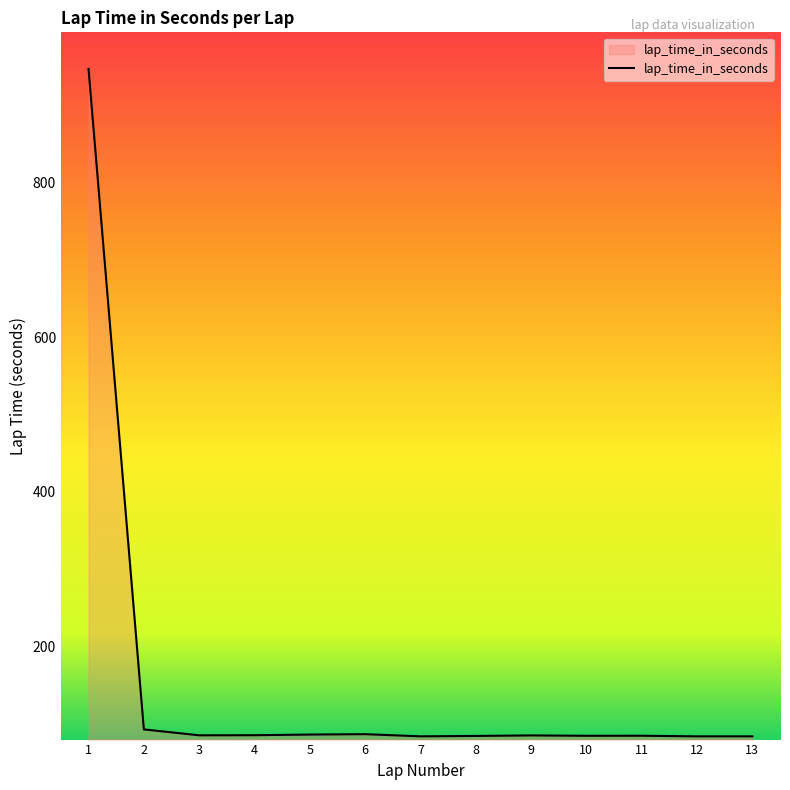

Does the chart have visible grid lines?

No